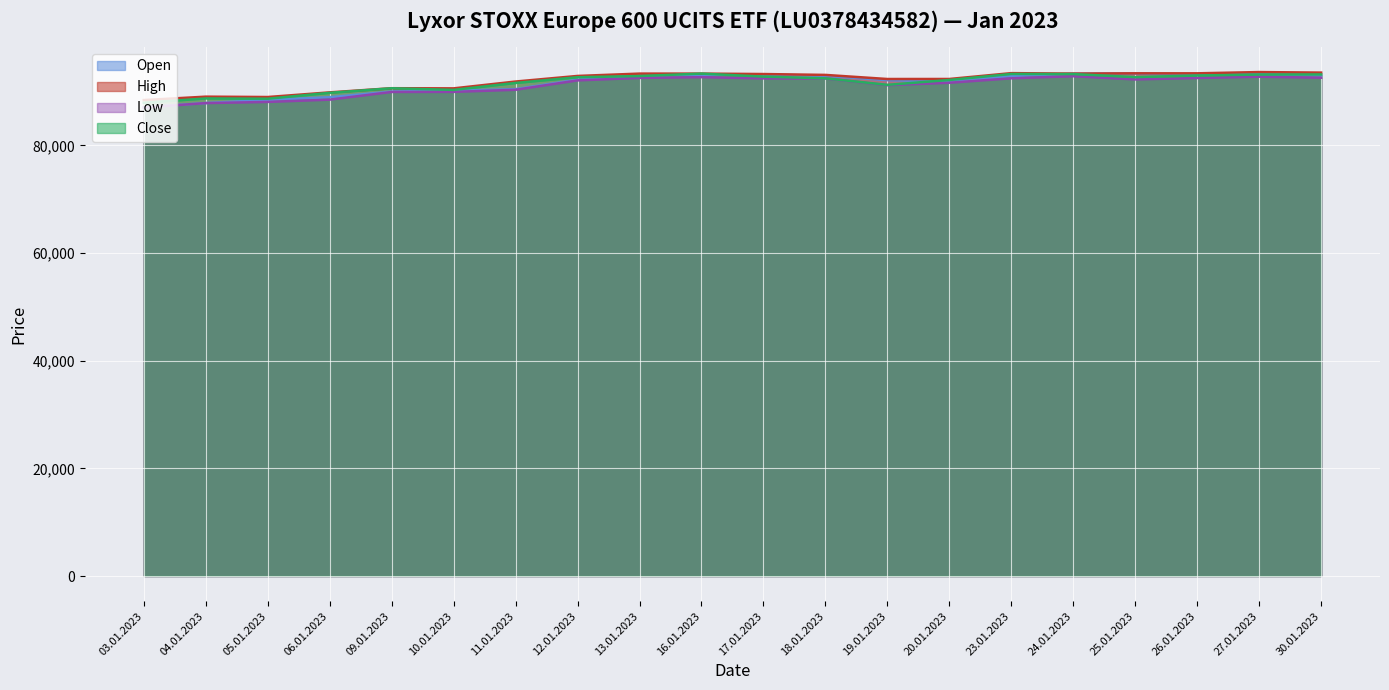

True or false: Close and High intersect in this chart.

False